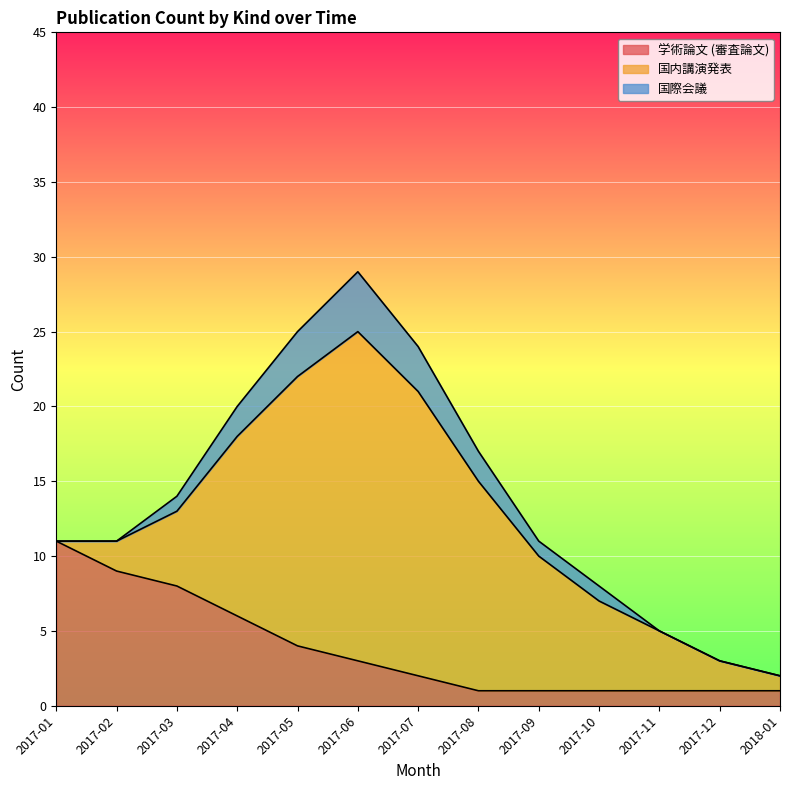

At which label does 国際会議 reach its peak?

2017-06